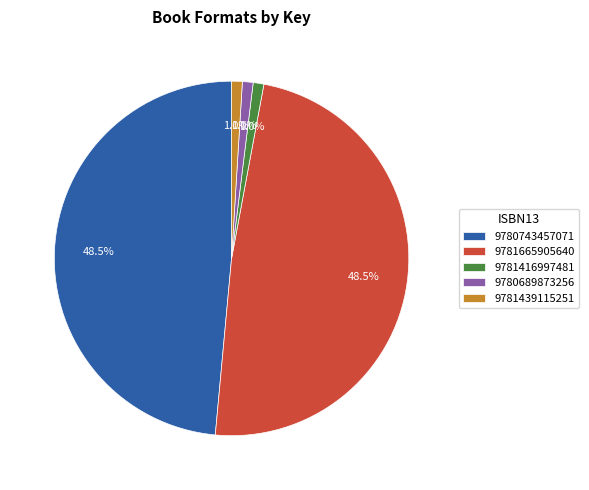

What is the ratio of the value at 9781439115251 to the value at 9781416997481?

1.0